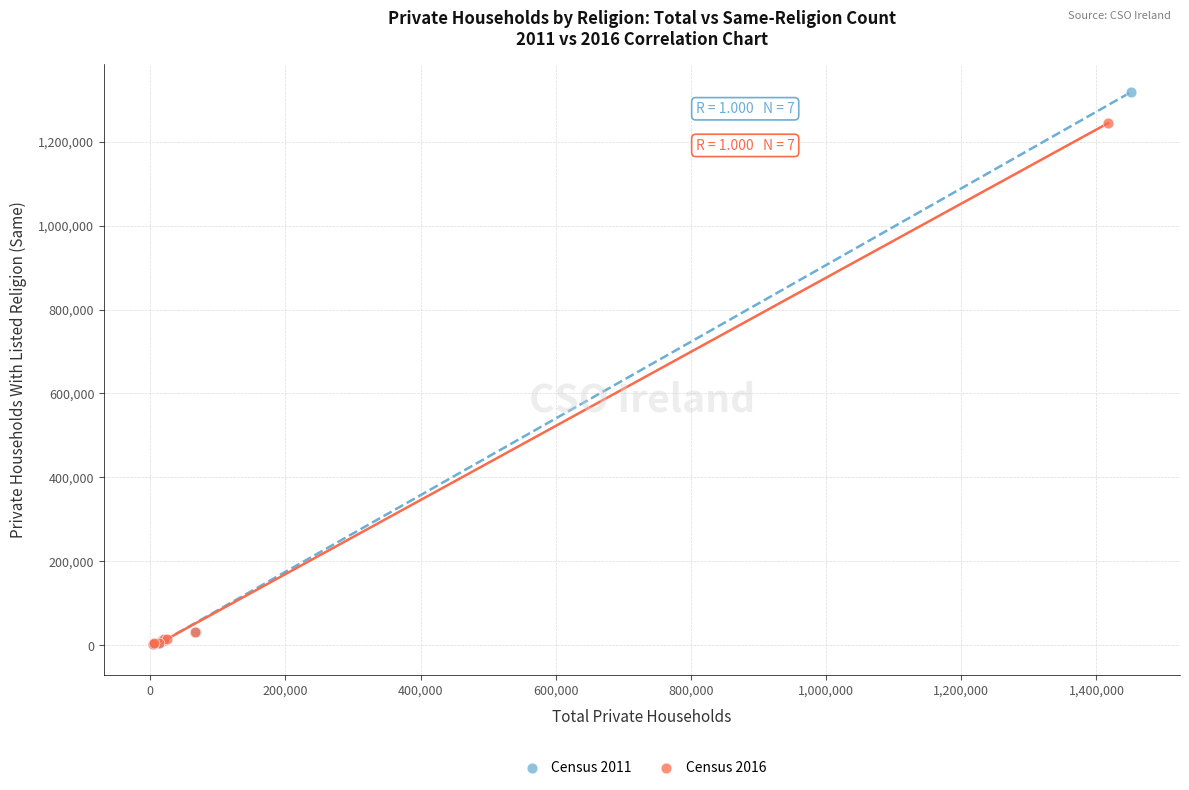

Which series contains the highest Y value?

Census 2011